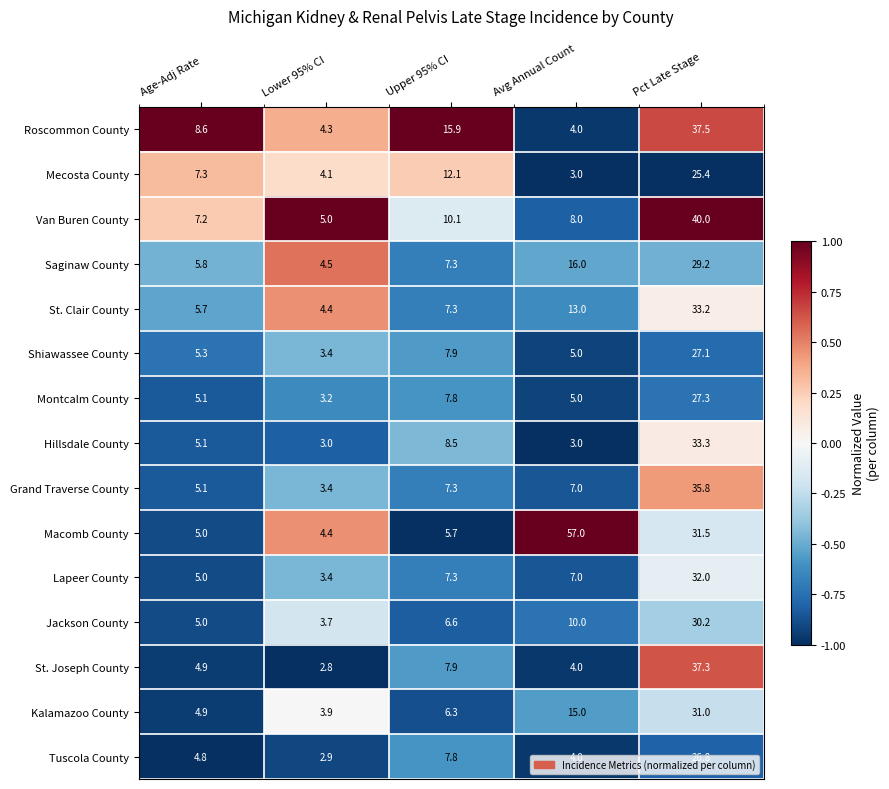

What is the average value of the Jackson County series?

11.1